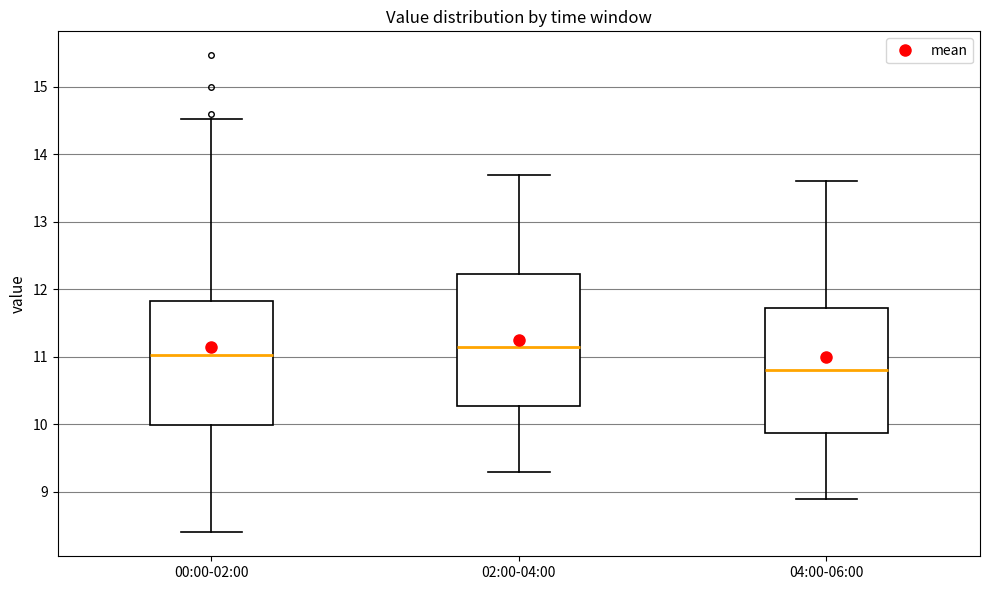

Which box's median line is the lowest?

04:00-06:00